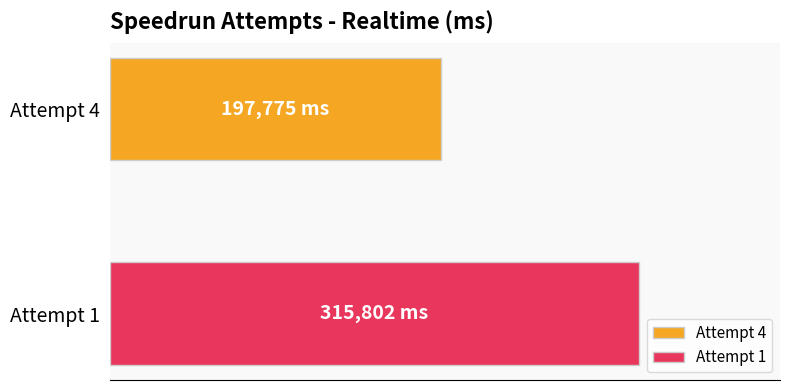

What is the minimum value shown in the chart?

197775